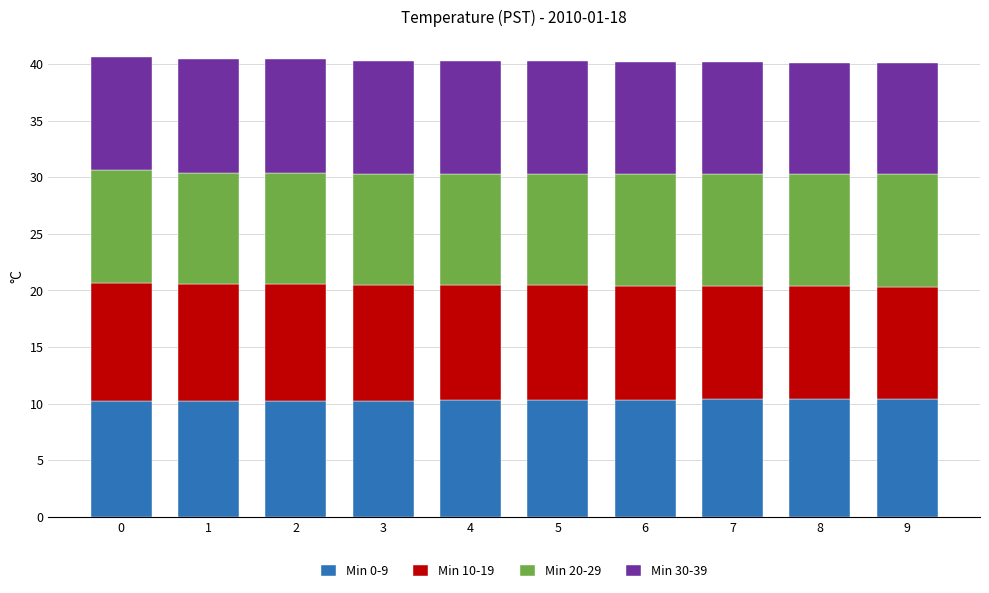

What is the lowest value of the Min 0-9 series?

10.2